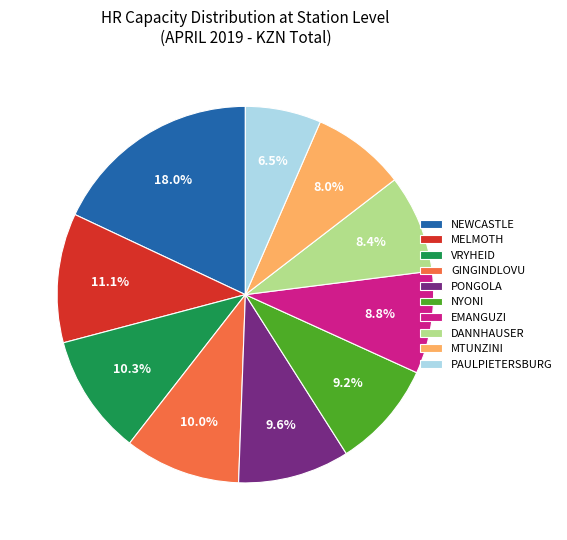

Which slice is the largest?

NEWCASTLE